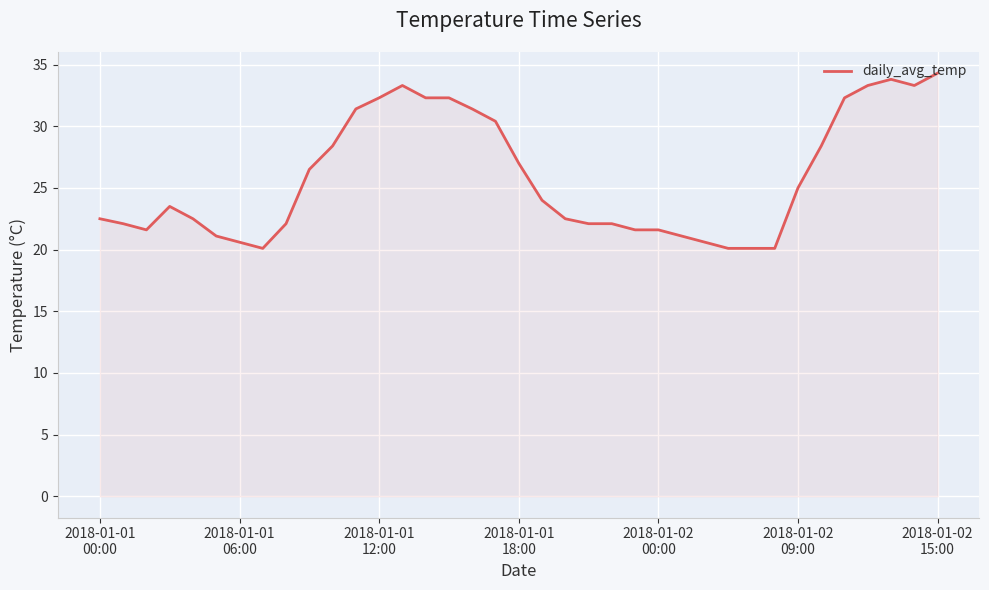

What is the maximum value shown in the chart?

34.3